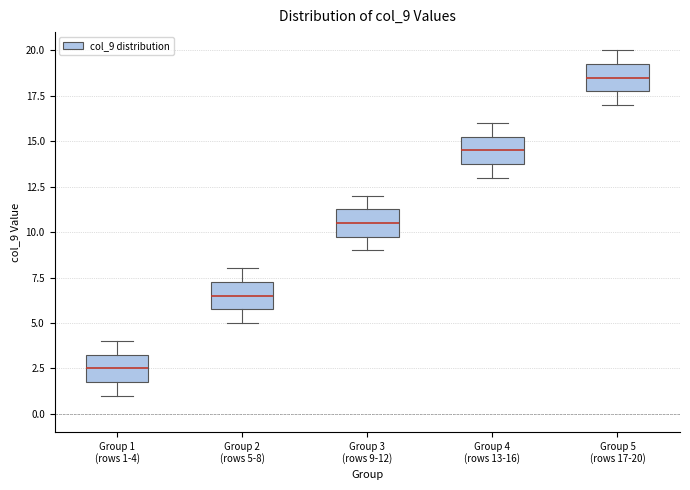

Which box has the highest median line?

Group 5 (rows 17-20)